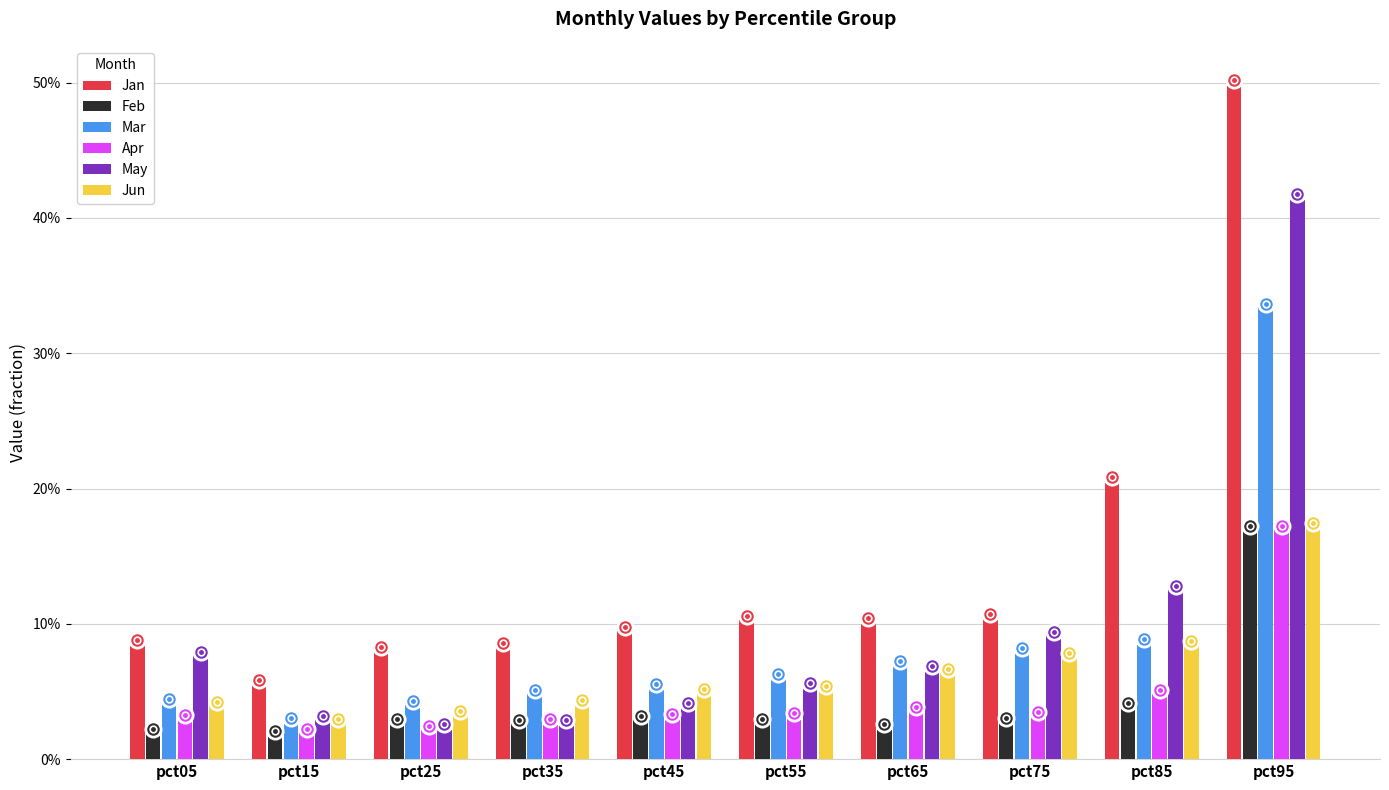

True or false: Feb has a value of 0.0 at pct55.

False